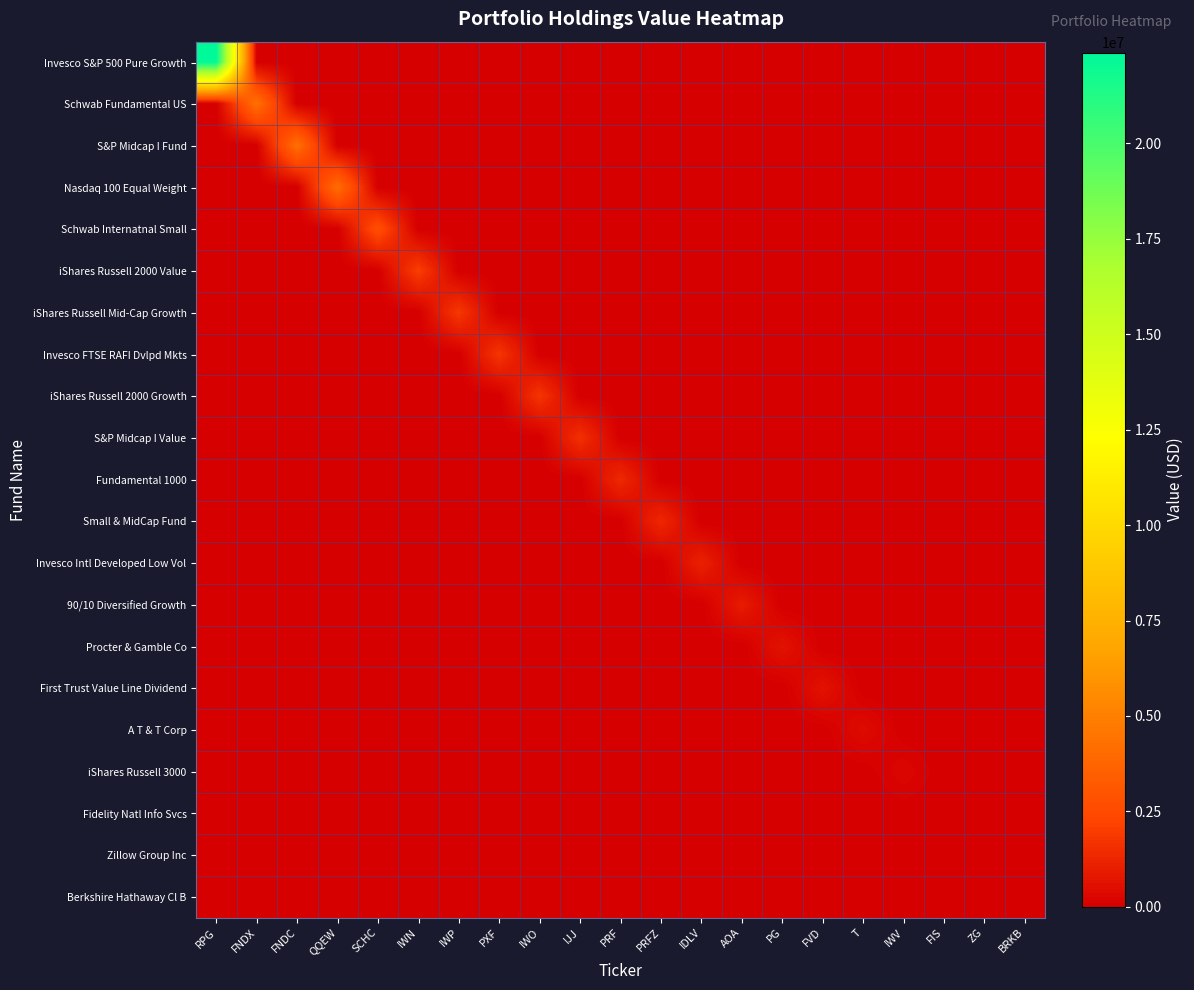

What is the spread (max minus min) of values at AOA?

933000